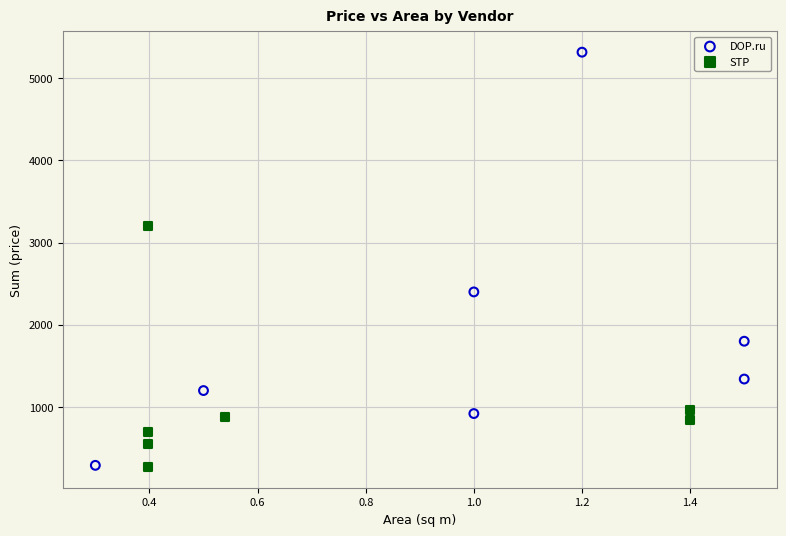

What are all the series names shown in the legend?

DOP.ru, STP